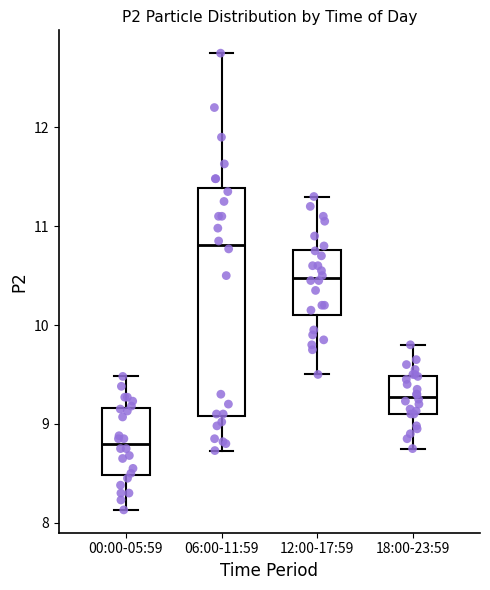

Reading left to right, read every box against the y-axis: the position of its median line, the range the box covers, and the ends of its whiskers. The values are not printed on the chart, so give them approximately, as read against the axis.

00:00-05:59: median 8.8, box 8.5 to 9.2, whiskers 8.1 to 9.5
06:00-11:59: median 10.8, box 9.1 to 11.4, whiskers 8.7 to 12.8
12:00-17:59: median 10.5, box 10.1 to 10.8, whiskers 9.5 to 11.3
18:00-23:59: median 9.3, box 9.1 to 9.5, whiskers 8.8 to 9.8